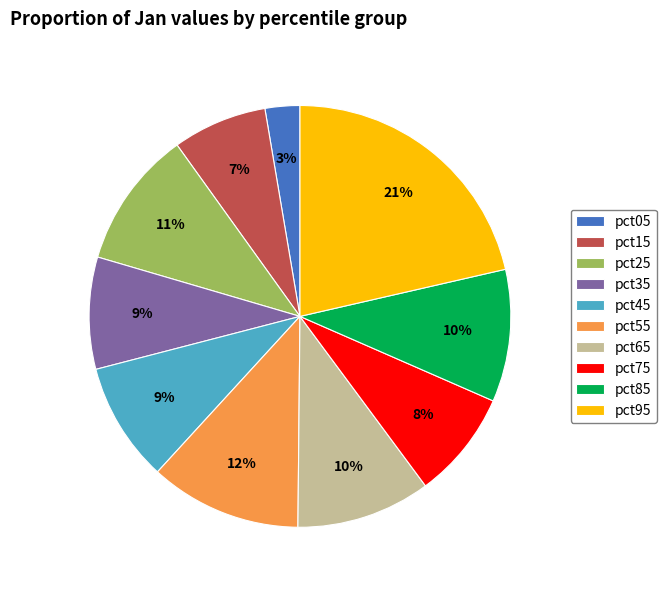

Is the sum of pct75 and pct25 greater than half?

No